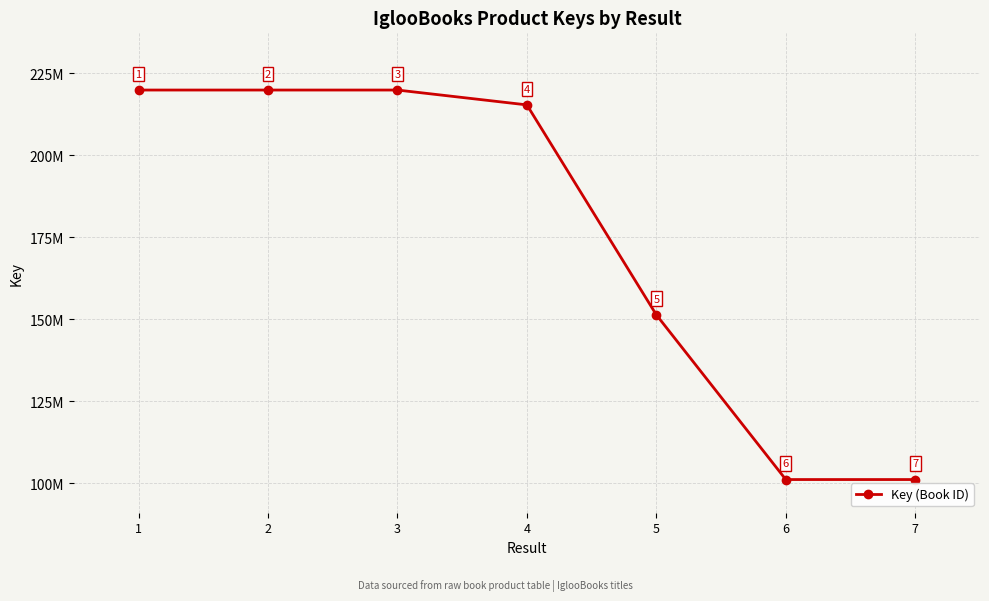

At which label is the value closest to 160550433?

5